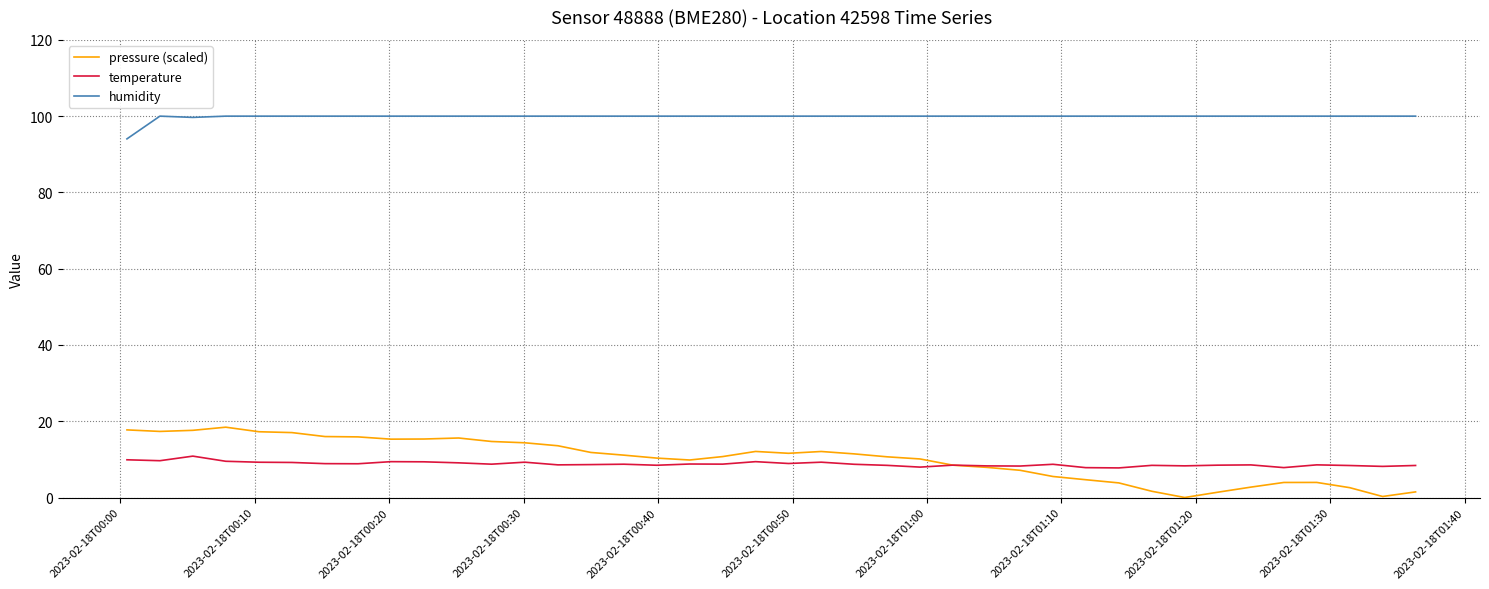

True or false: humidity and pressure (scaled) intersect in this chart.

False